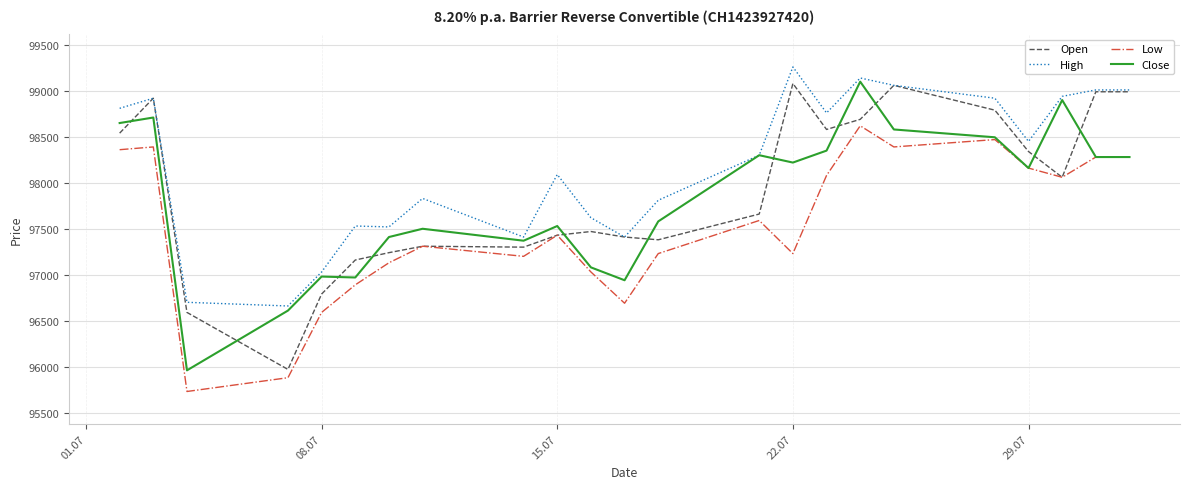

How many series are shown in this chart?

4